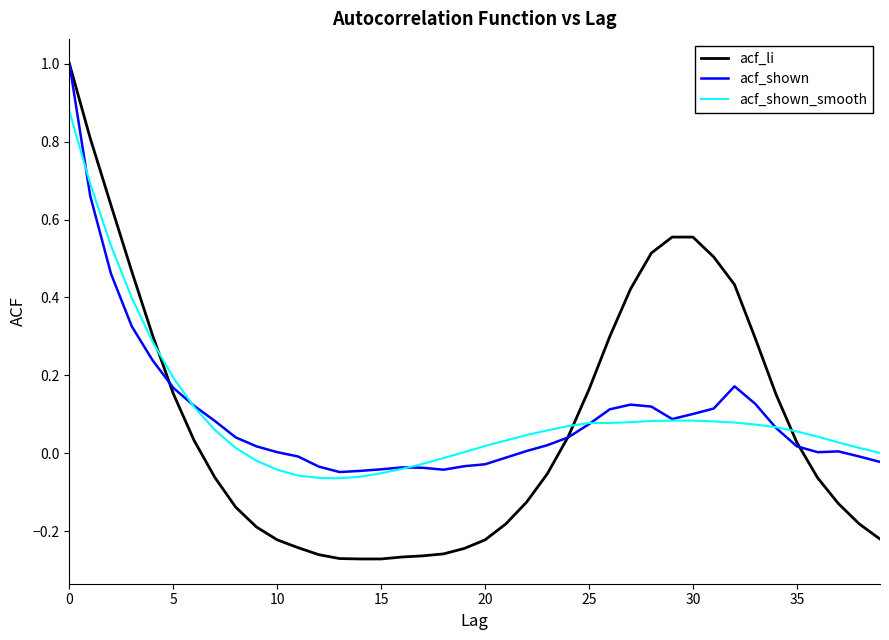

Which series has the widest spread of values?

acf_li